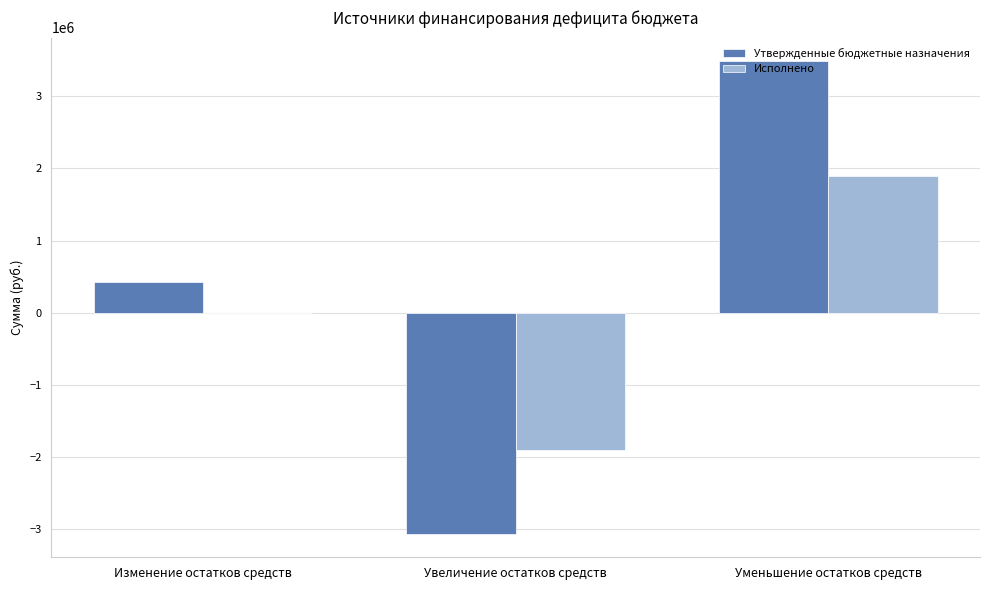

What is the spread (max minus min) of values at Увеличение остатков средств?

1158238.2